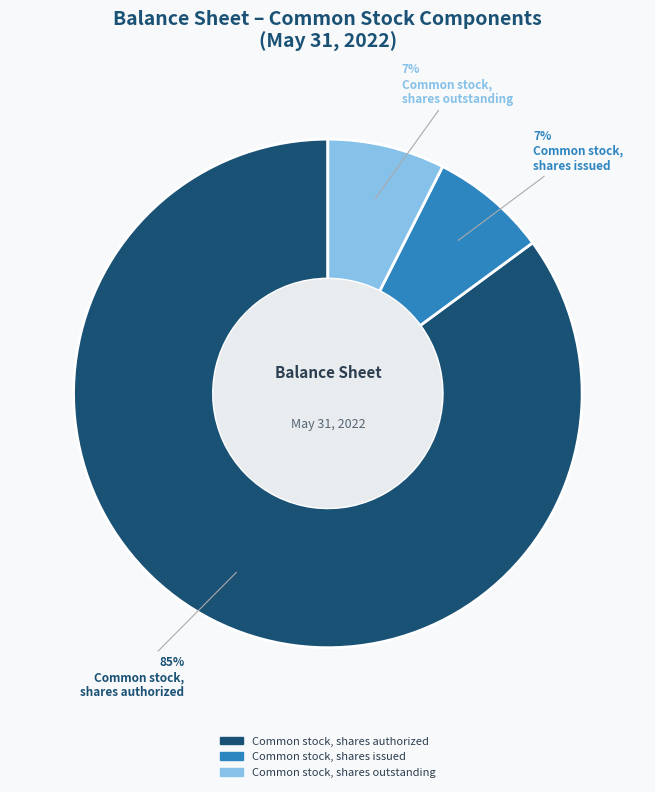

Combined, do Common stock, shares issued and Common stock, shares outstanding account for over 50%?

No